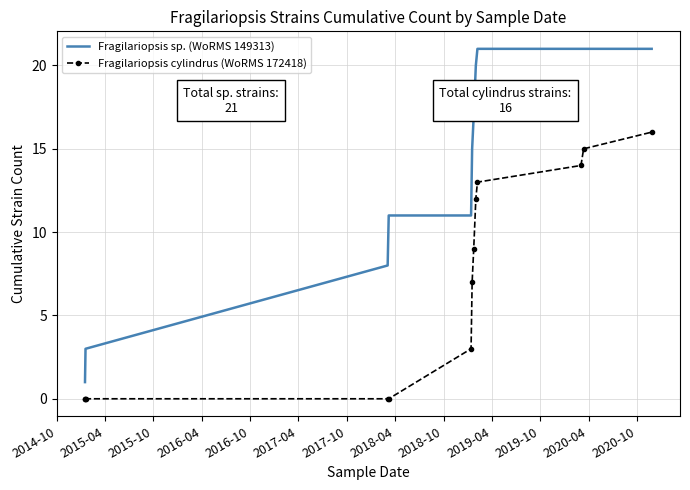

Which series has the largest total across all categories?

Fragilariopsis sp. (WoRMS 149313)